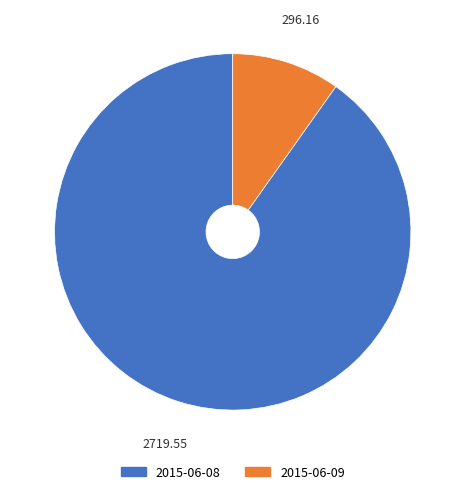

Which has a higher value, 2015-06-09 or 2015-06-08?

2015-06-08